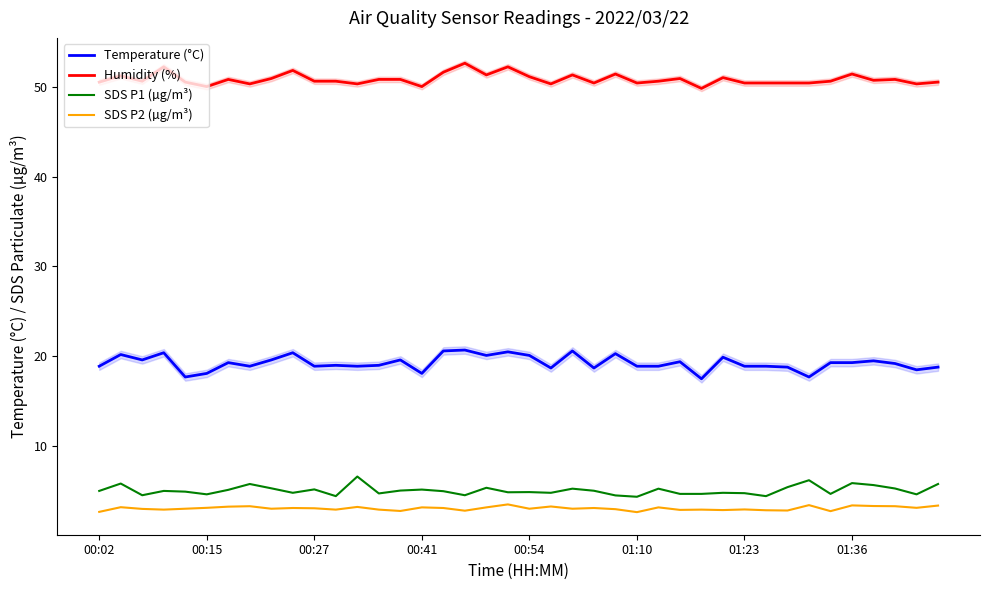

True or false: Humidity (%) has more than 1 points higher than both neighbors.

True